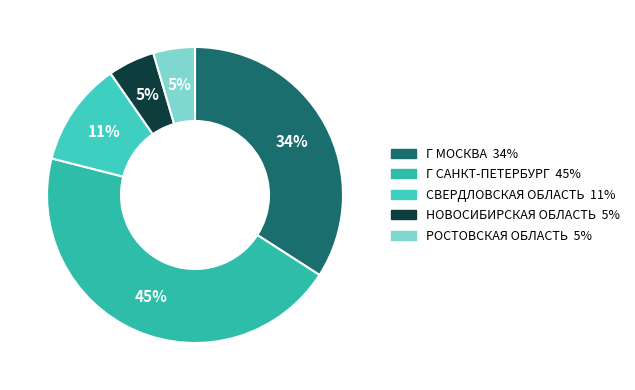

How many slices are in this pie chart?

5